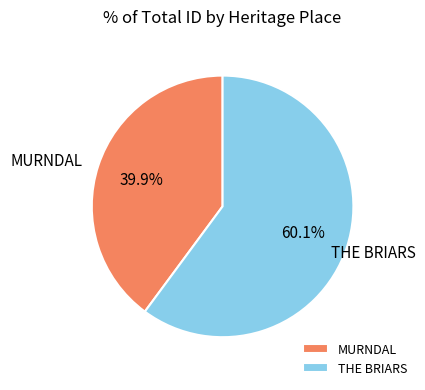

Rank the categories by value from highest to lowest.

THE BRIARS, MURNDAL